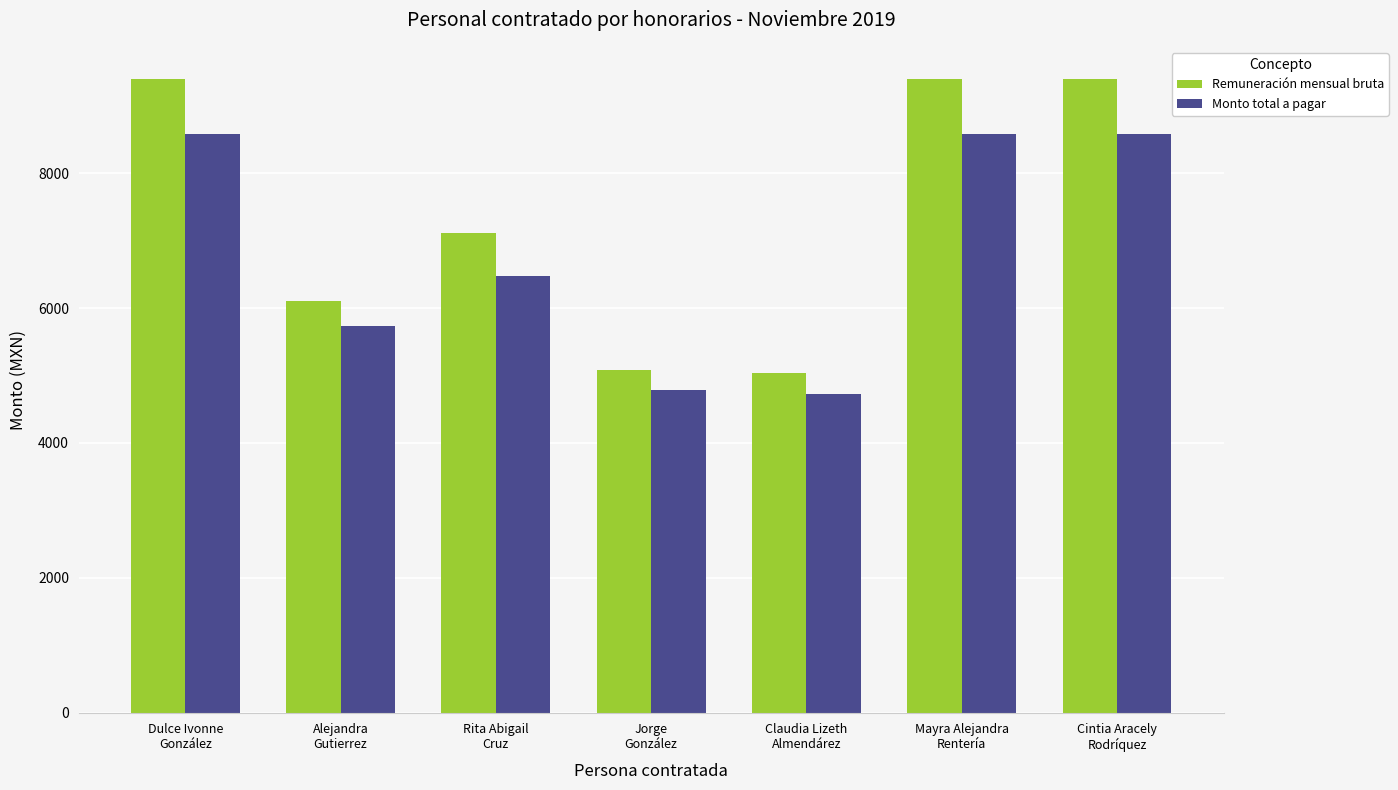

Reading right to left, list all the values displayed in this chart.

Remuneración mensual bruta: Cintia Aracely
Rodríquez=9401.2	Mayra Alejandra
Rentería=9401.2	Claudia Lizeth
Almendárez=5036.9	Jorge
González=5080.0	Rita Abigail
Cruz=7112.0	Alejandra
Gutierrez=6100.0	Dulce Ivonne
González=9401.2
Monto total a pagar: Cintia Aracely
Rodríquez=8575.6	Mayra Alejandra
Rentería=8575.6	Claudia Lizeth
Almendárez=4731.3	Jorge
González=4785.3	Rita Abigail
Cruz=6478.3	Alejandra
Gutierrez=5732.2	Dulce Ivonne
González=8575.6